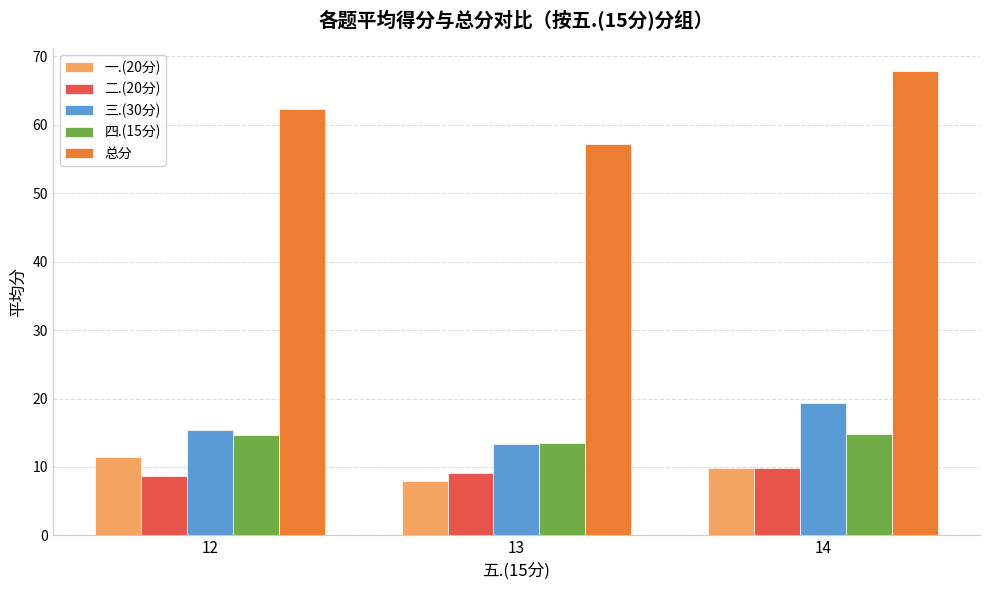

What is the spread (max minus min) of values at 14?

58.0